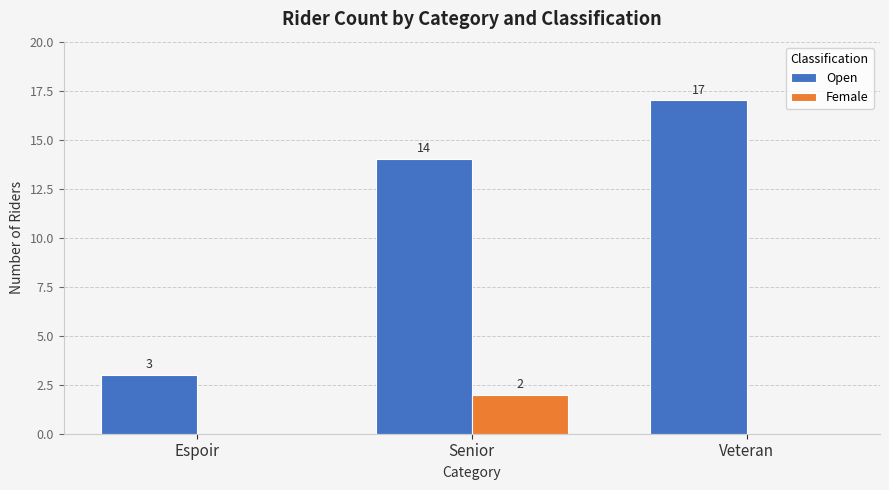

What is the spread (max minus min) of values at Espoir?

3